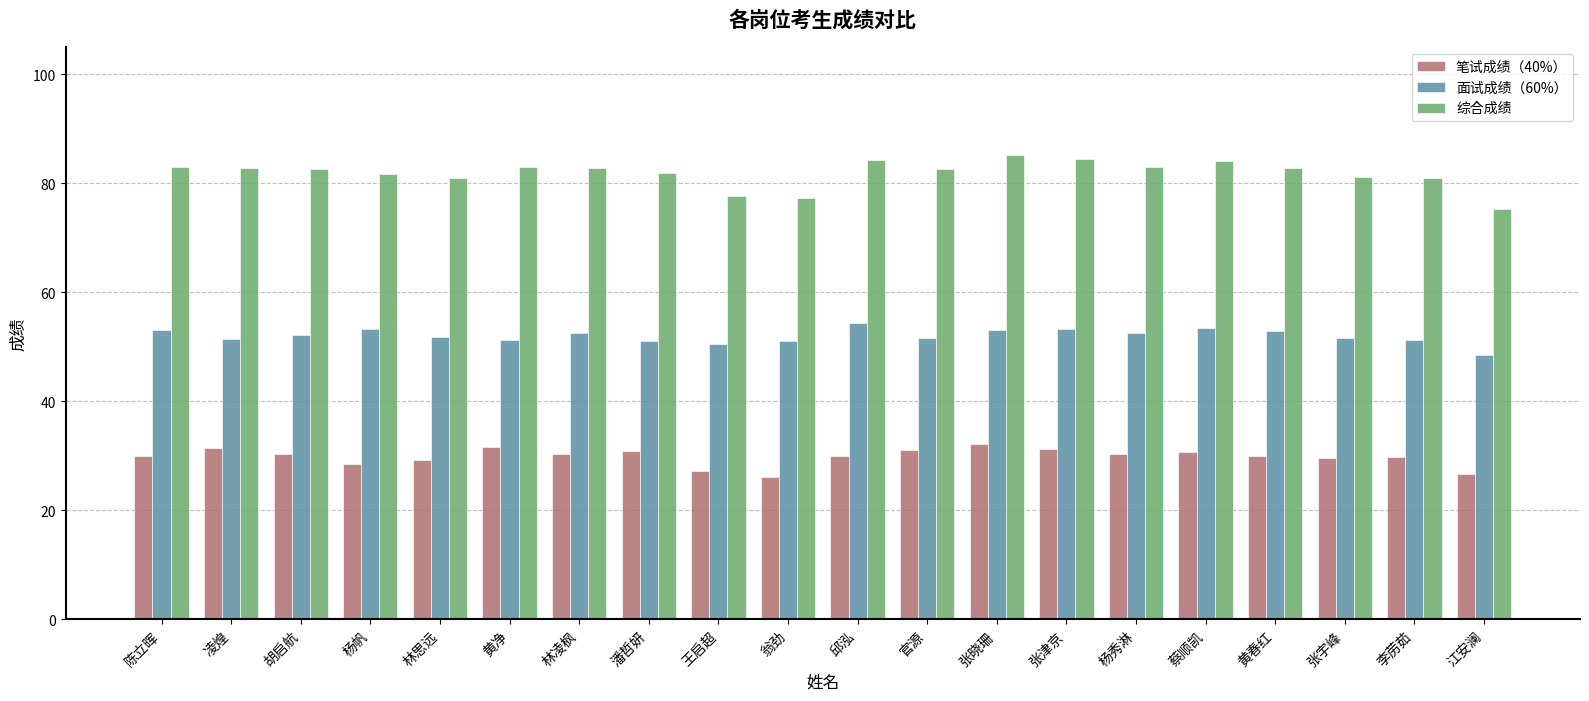

Rank the series by their average value, from highest to lowest.

综合成绩, 面试成绩（60%）, 笔试成绩（40%）